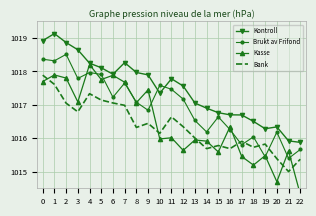

How many intersections are there between Bank and Brukt av Frifond?

4